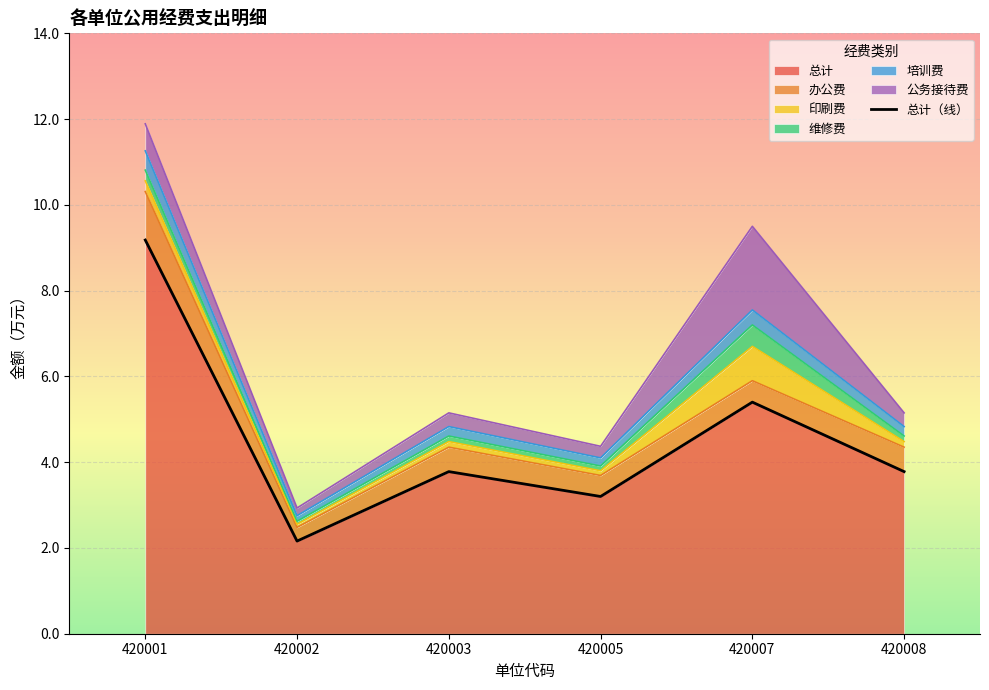

Between 420002 and 420001, which is larger?

420001